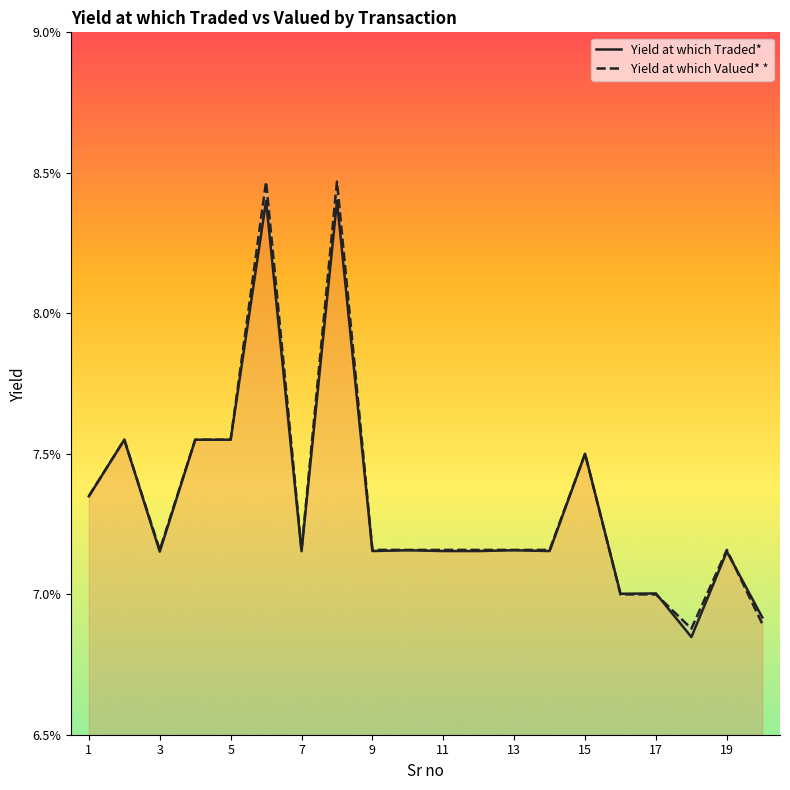

Reading right to left, what are all the values shown in this chart?

Yield at which Traded*: 0.1	0.1	0.1	0.1	0.1	0.1	0.1	0.1	0.1	0.1	0.1	0.1	0.1	0.1	0.1	0.1	0.1	0.1	0.1	0.1
Yield at which Valued* *: 0.1	0.1	0.1	0.1	0.1	0.1	0.1	0.1	0.1	0.1	0.1	0.1	0.1	0.1	0.1	0.1	0.1	0.1	0.1	0.1